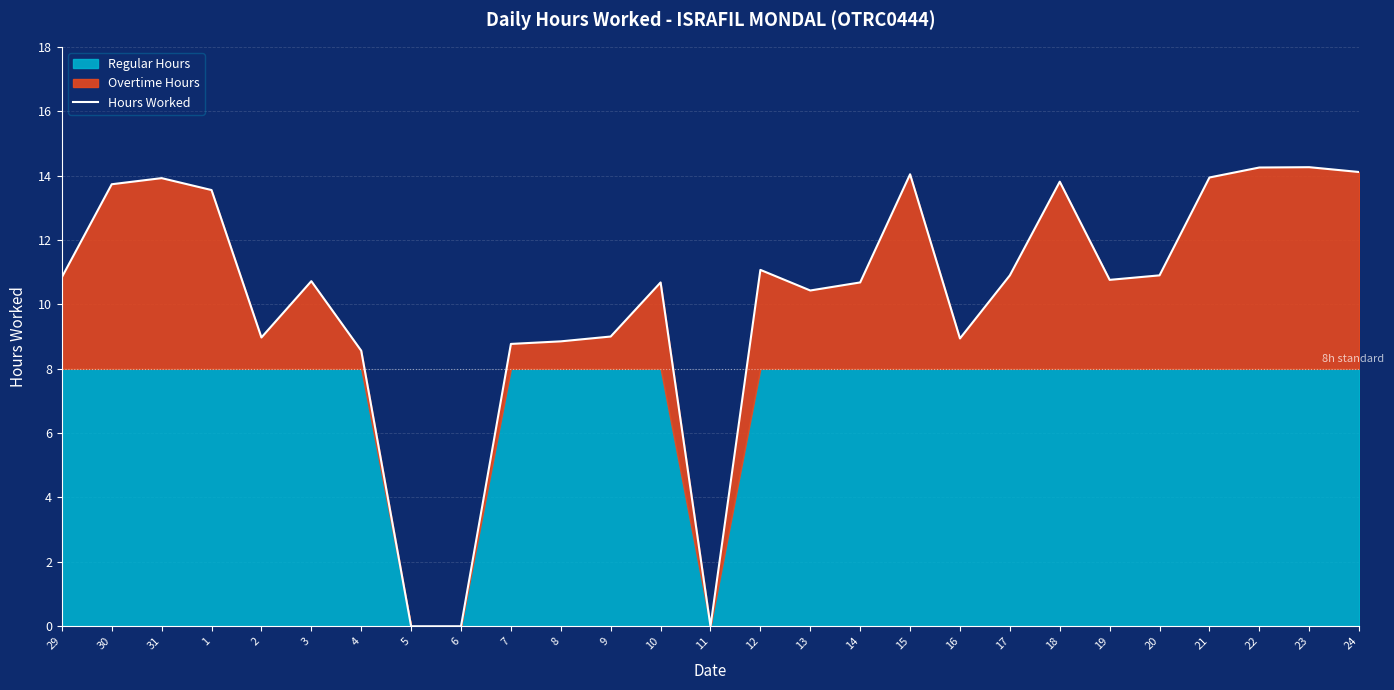

True or false: the data has more than 0 interior local peaks.

True